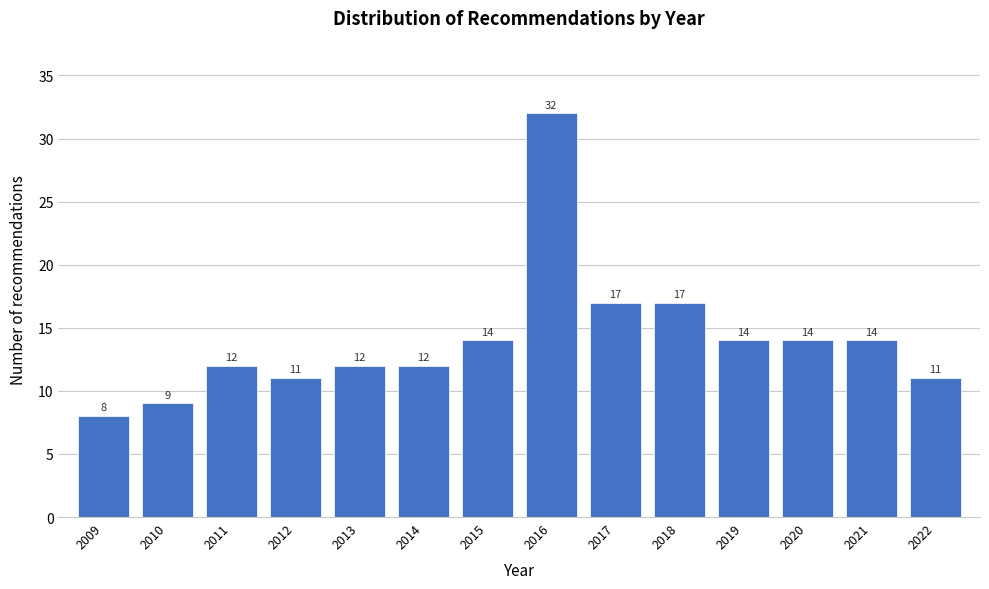

Reading left to right, list all the values displayed in this chart.

2009=8	2010=9	2011=12	2012=11	2013=12	2014=12	2015=14	2016=32	2017=17	2018=17	2019=14	2020=14	2021=14	2022=11